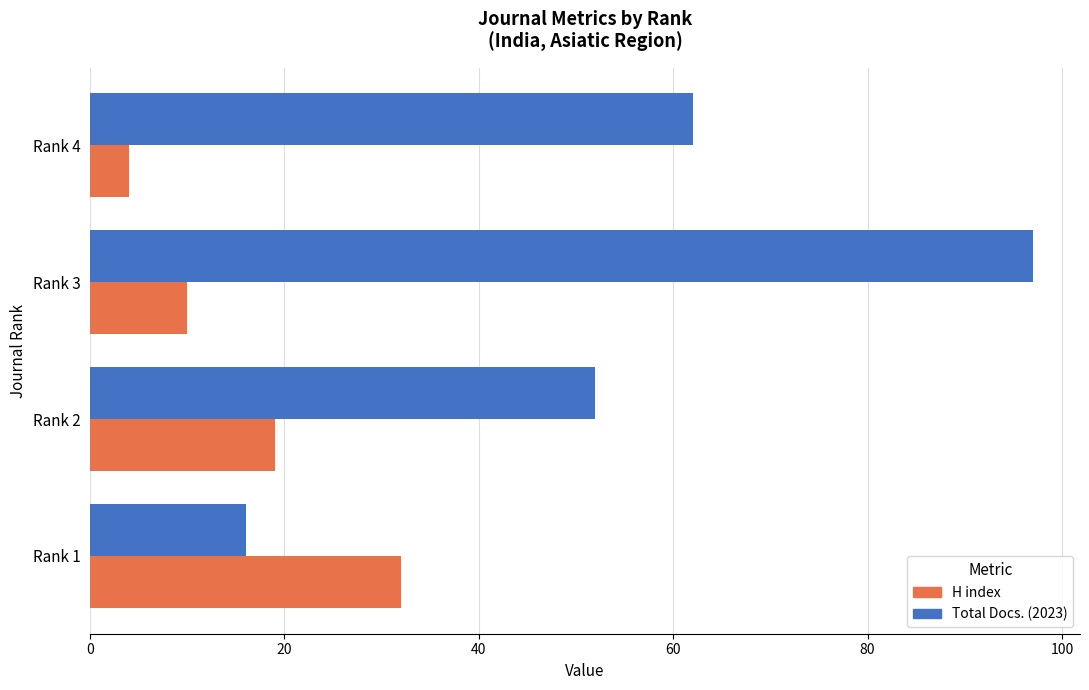

What is the greatest value displayed?

97